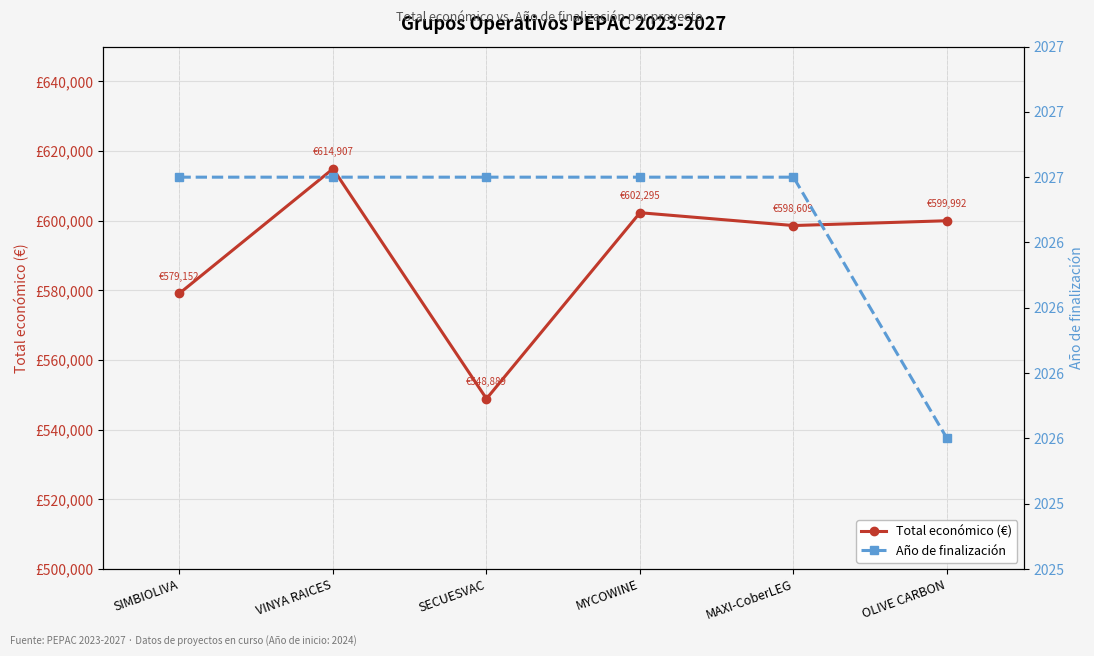

The Total económico (€) series shows 271407.4 at MAXI-CoberLEG. True or false?

False